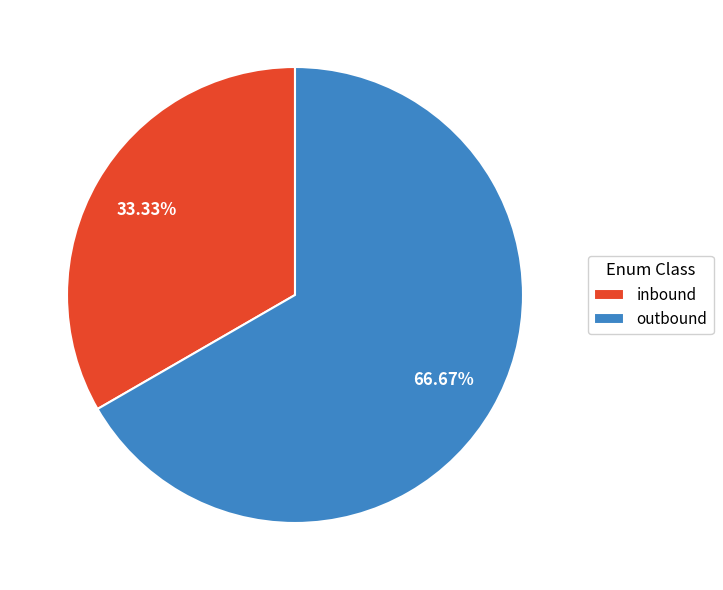

Rank the categories by value from highest to lowest.

outbound, inbound